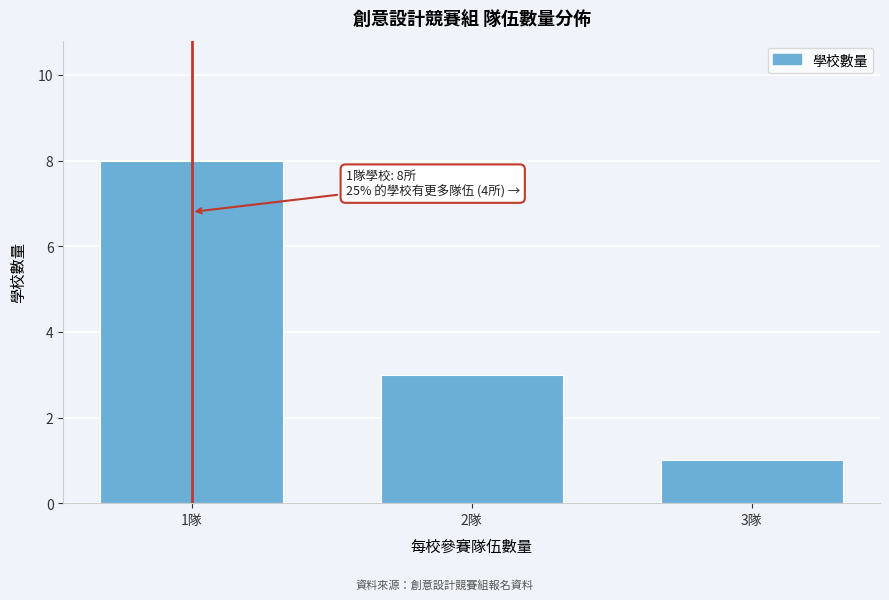

Reading right to left, extract all data points from this chart.

1	3	8